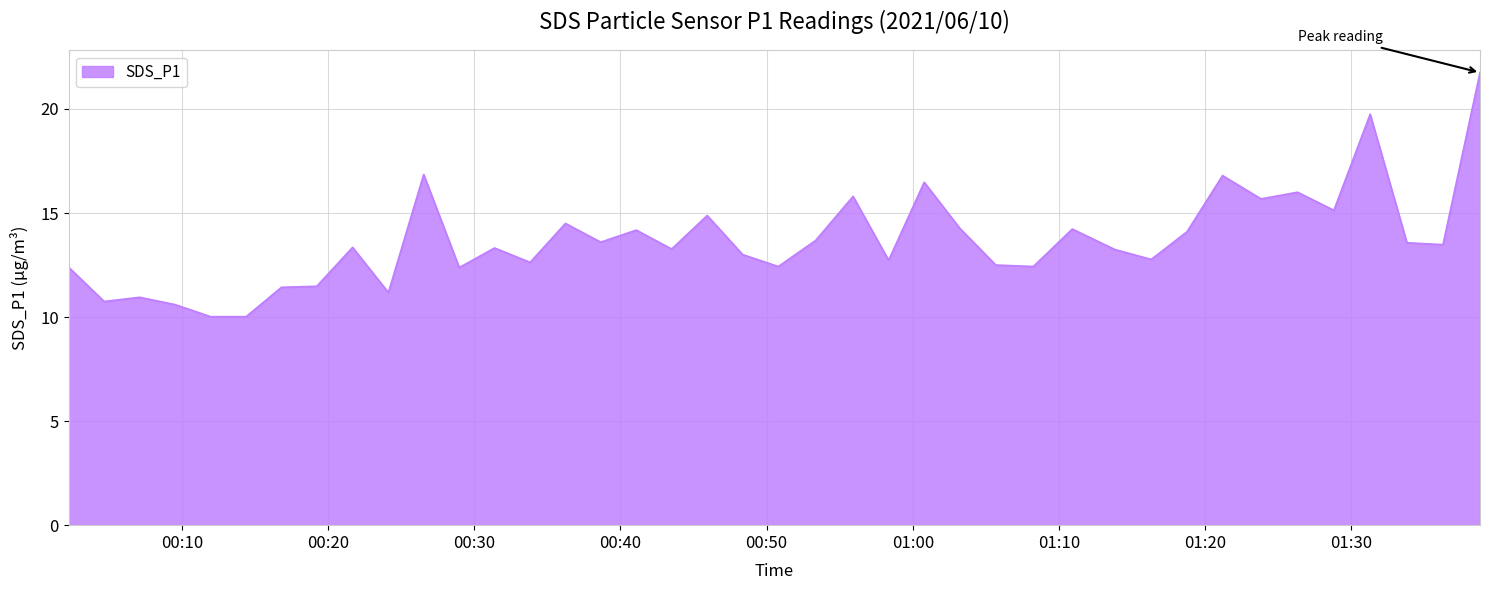

What is the difference between the maximum and minimum values?

11.7